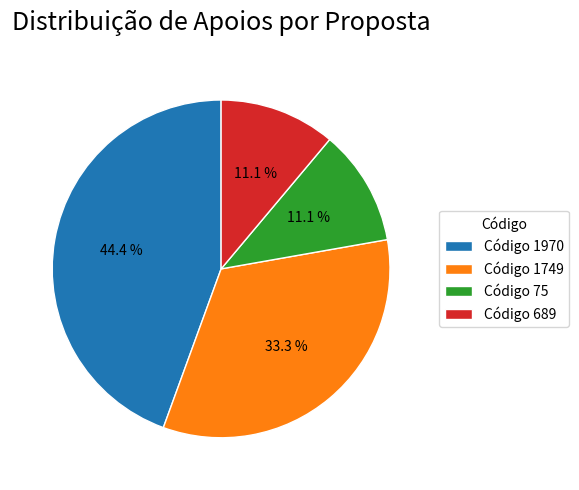

Count the number of slices in the pie.

4